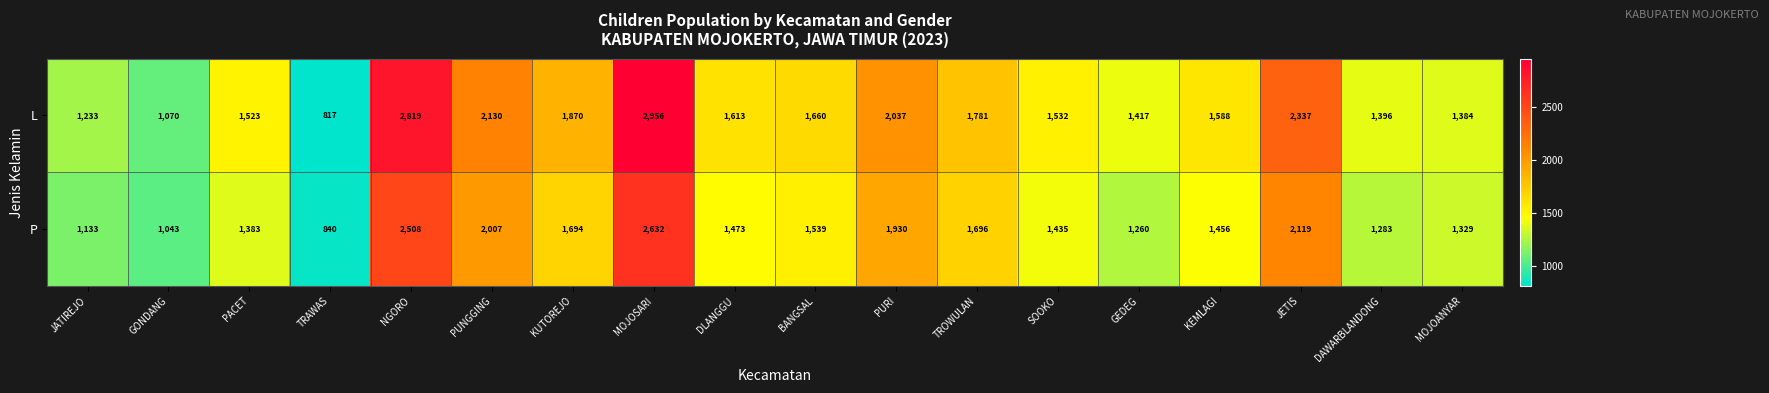

What is the difference between the L values at SOOKO and MOJOSARI?

1424